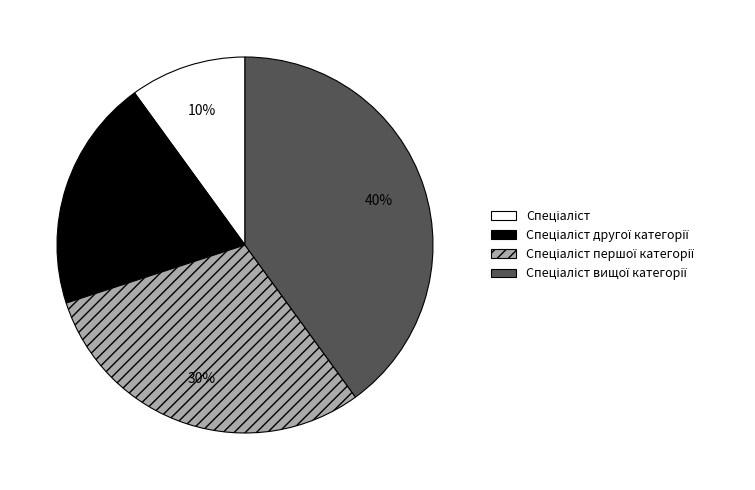

How many slices are in this pie chart?

4